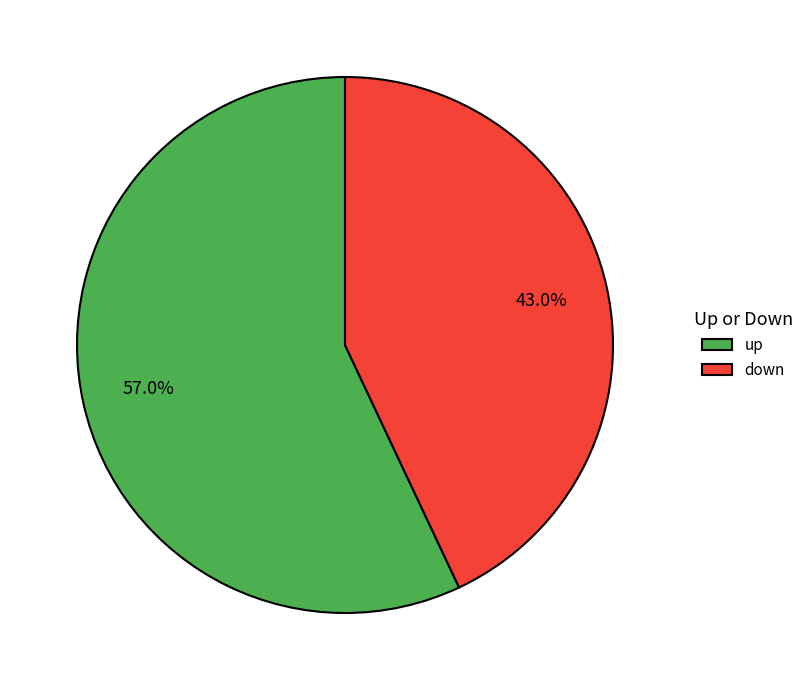

What is the smallest slice in the pie chart?

down